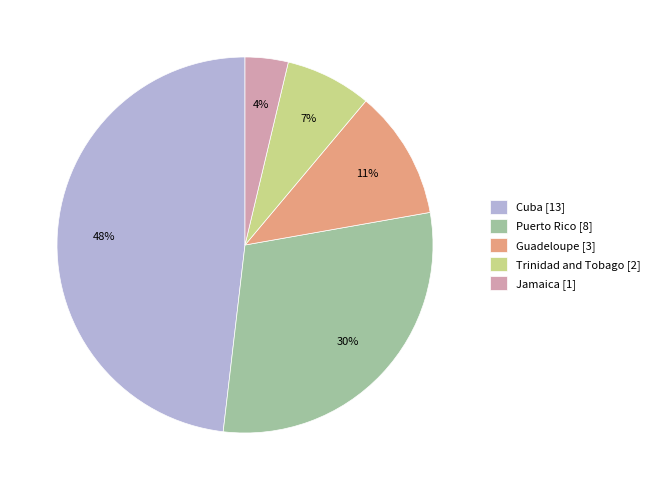

What percentage is the Jamaica slice, to the nearest percent?

4%